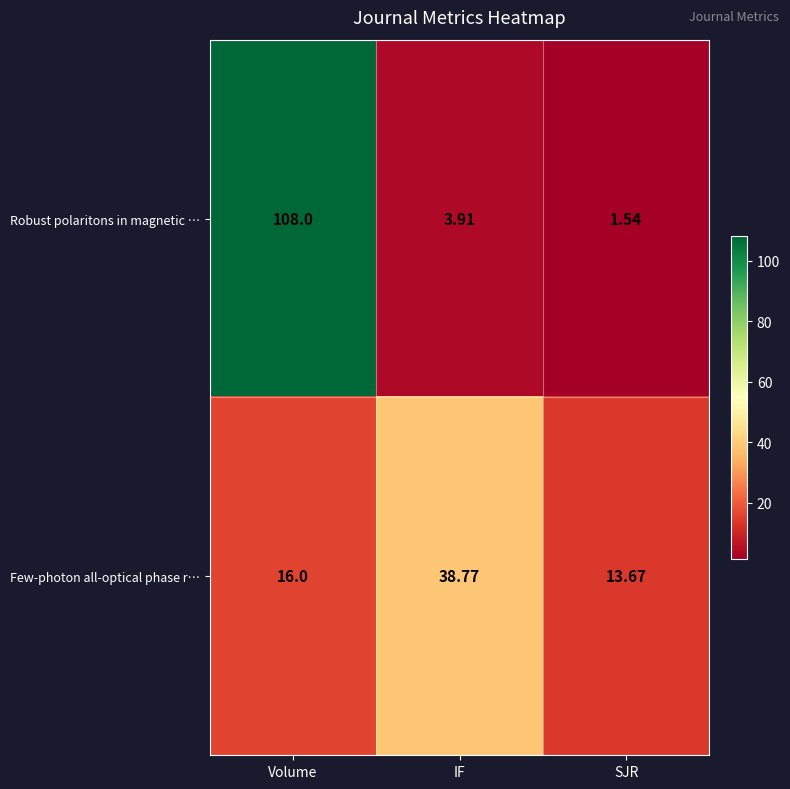

Rank the series by their average value, from lowest to highest.

Few-photon all-optical phase r…, Robust polaritons in magnetic …